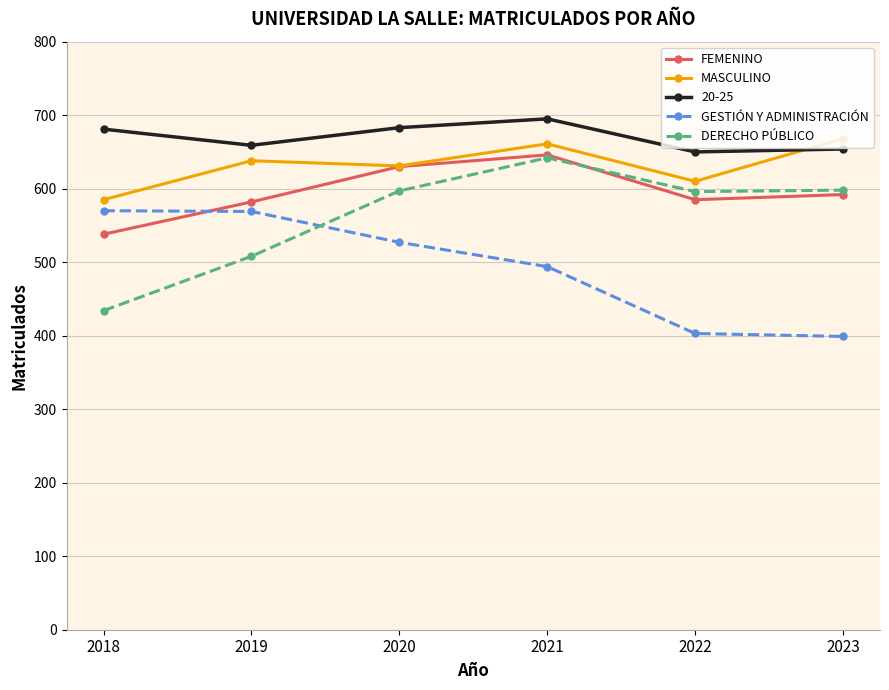

True or false: DERECHO PÚBLICO has more than 1 points higher than both neighbors.

False